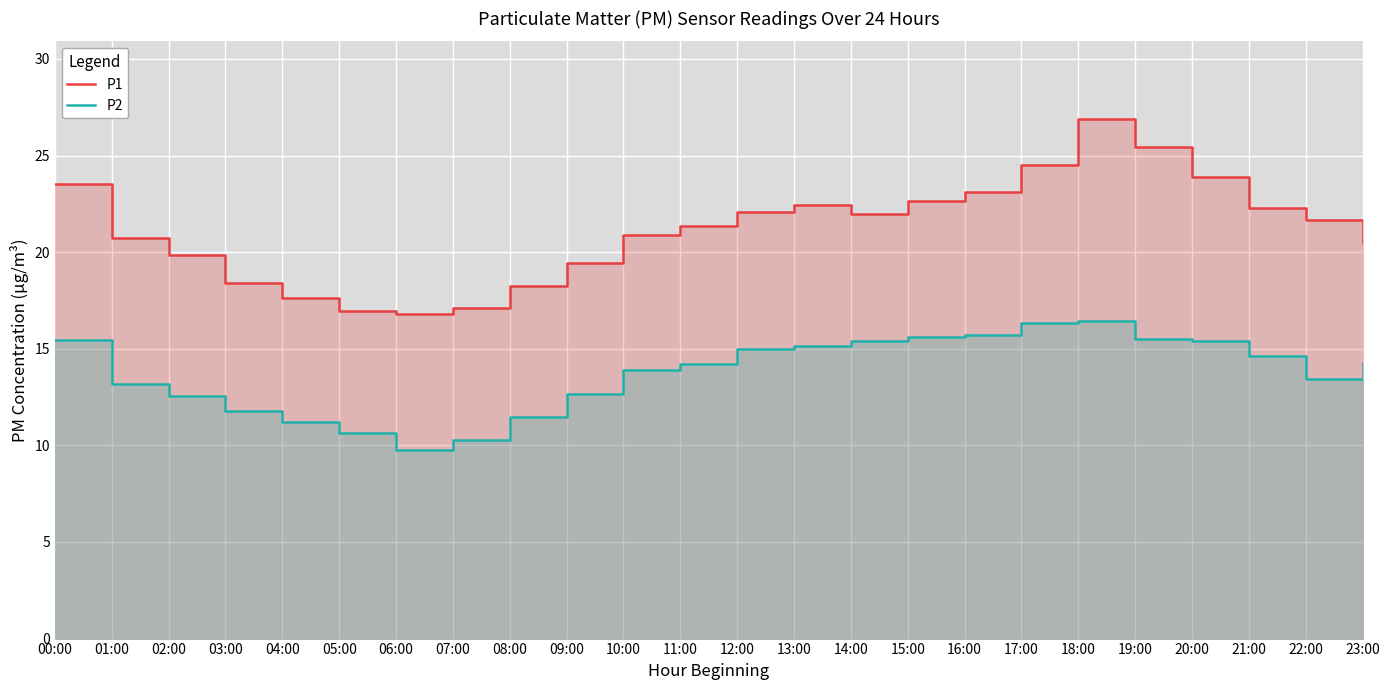

Where is the first local minimum for P1?

06:00